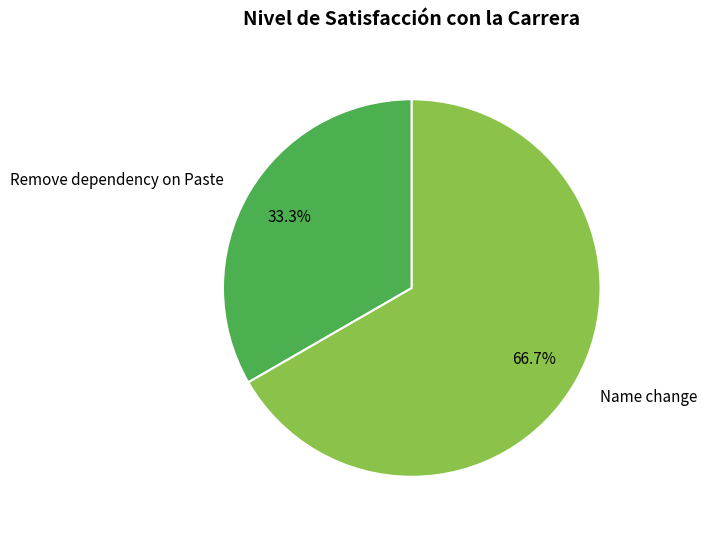

To the nearest percent, what is the combined percentage of Name change and Remove dependency on Paste?

100%